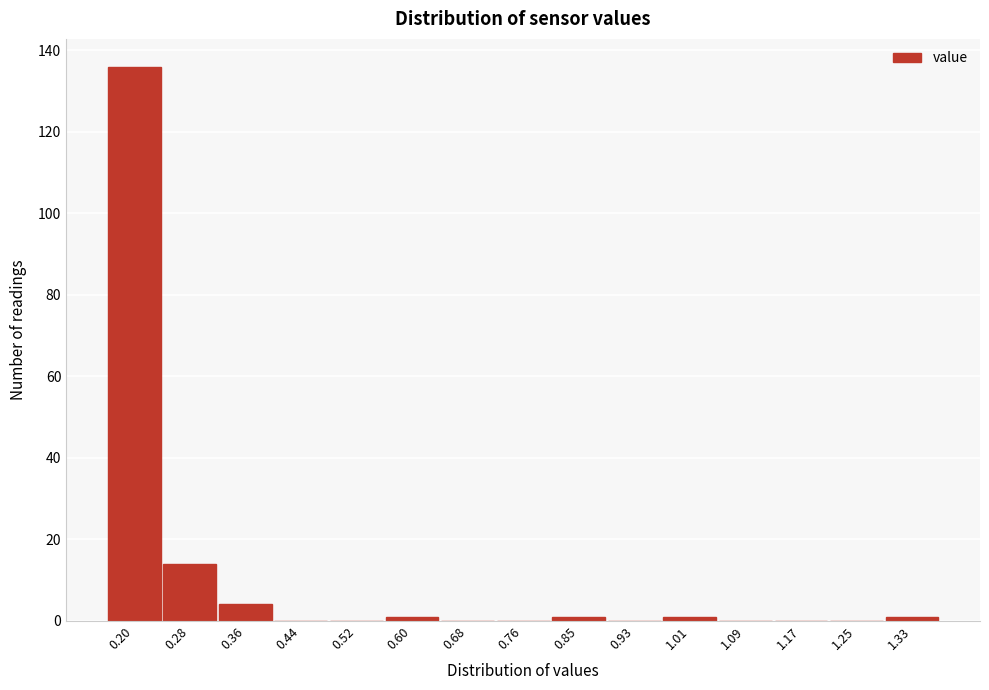

Reading left to right, what are all the values shown in this chart?

0.20=136	0.28=14	0.36=4	0.44=0	0.52=0	0.60=1	0.68=0	0.76=0	0.85=1	0.93=0	1.01=1	1.09=0	1.17=0	1.25=0	1.33=1